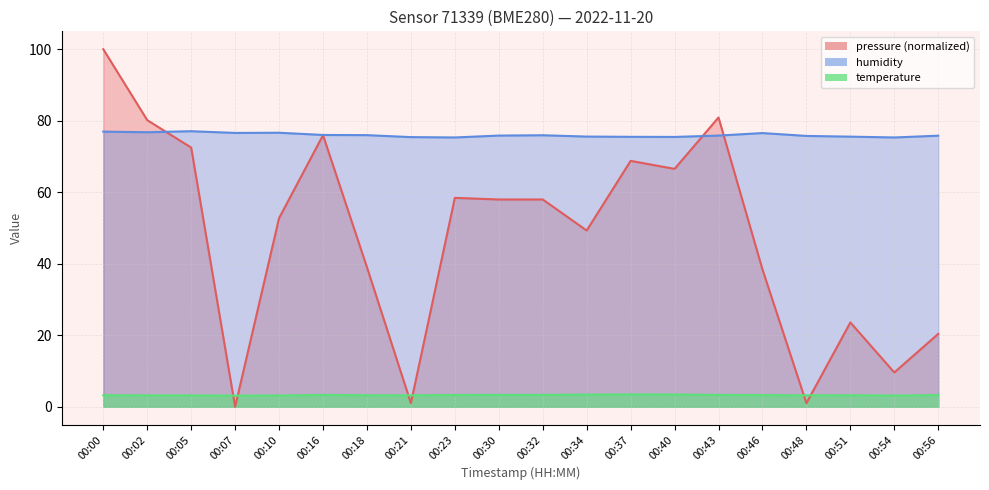

How many values in the pressure series exceed 57?

10